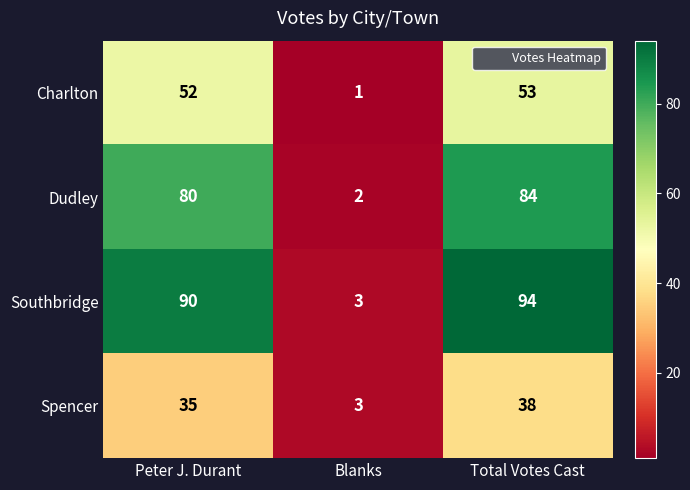

Which label corresponds to the largest value in the chart?

Total Votes Cast